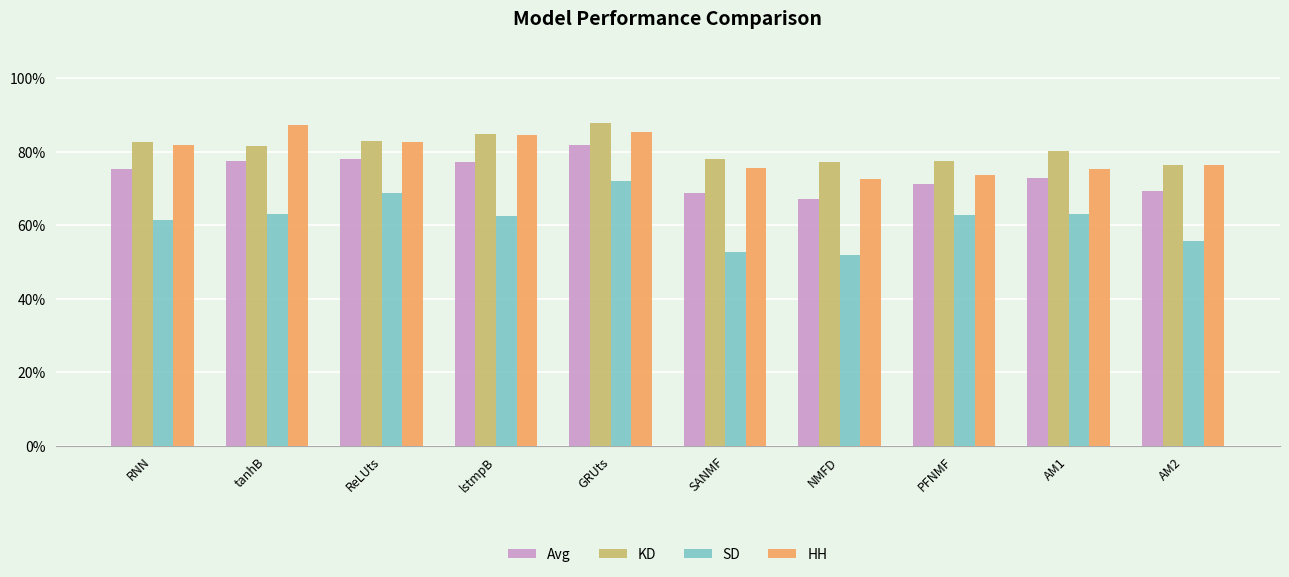

Does the chart contain stacked bars?

No